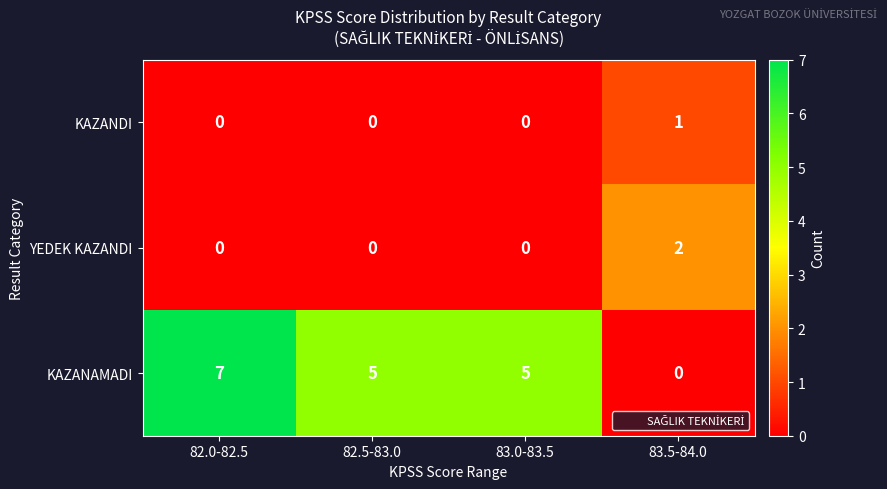

Which series has the widest spread of values?

KAZANAMADI